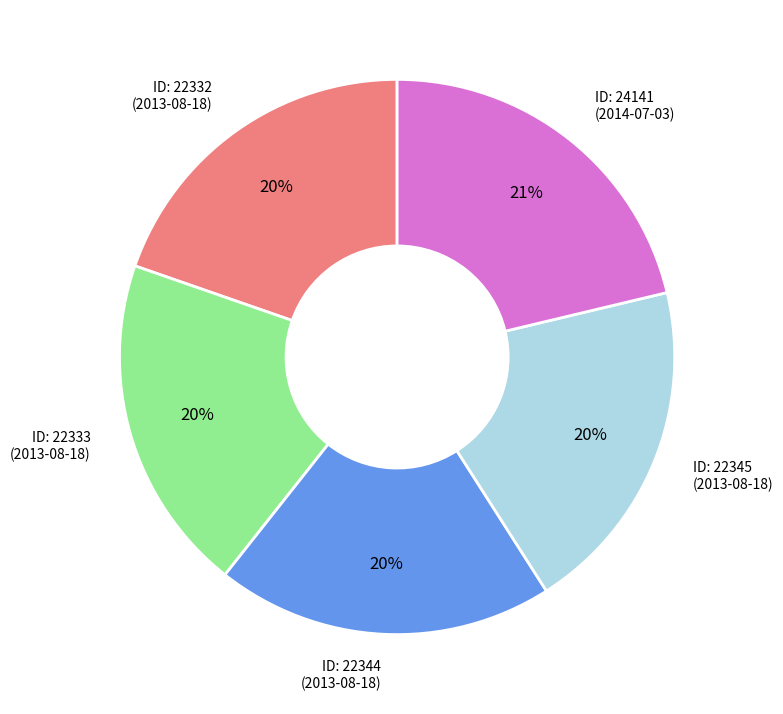

Approximately how many times larger is the value at ID: 22332 (2013-08-18) compared to ID: 22345 (2013-08-18)?

1.0